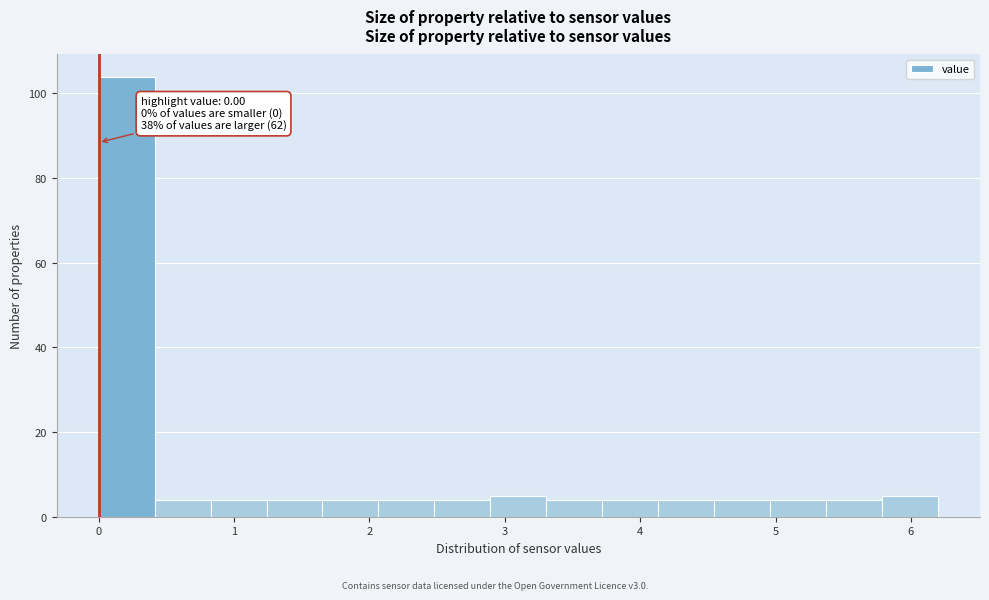

Over which range of the x-axis is the bar tallest?

0.0 to 0.4